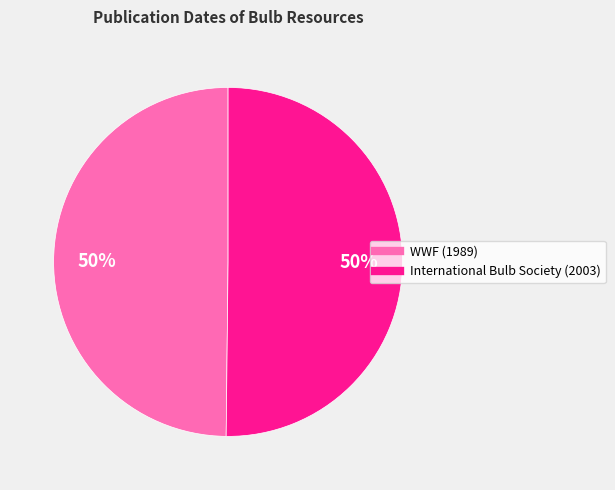

Combined, do WWF (1989) and International Bulb Society (2003) account for over 50%?

Yes